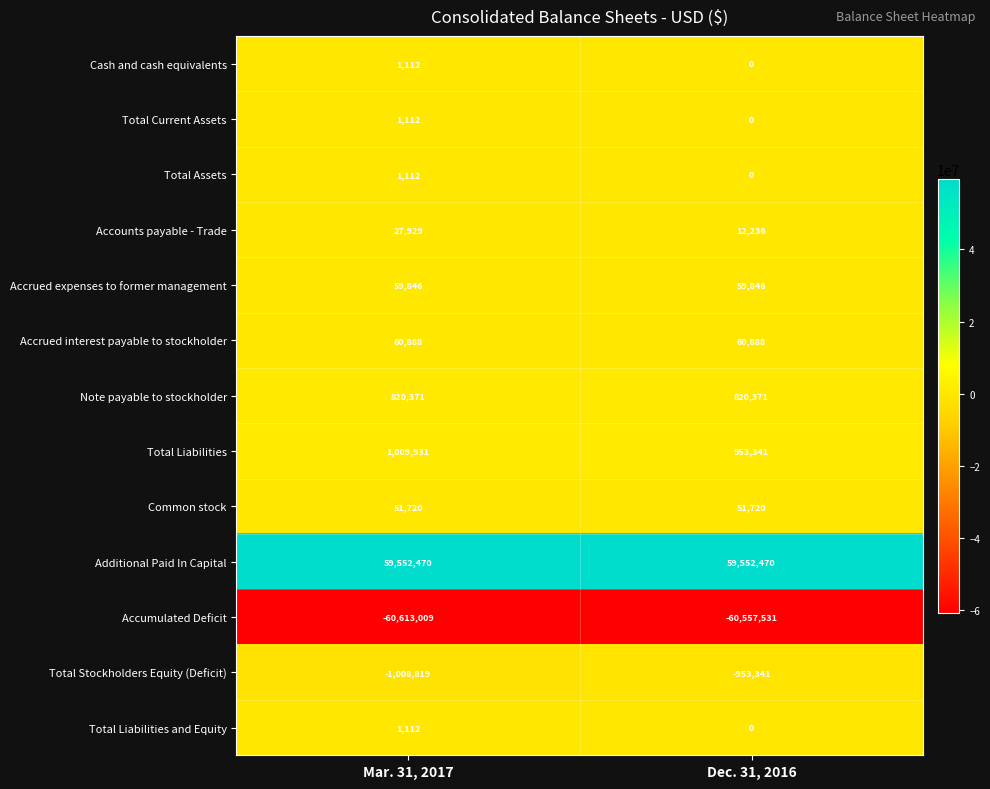

What is the difference between the Total Assets values at Dec. 31, 2016 and Mar. 31, 2017?

1112